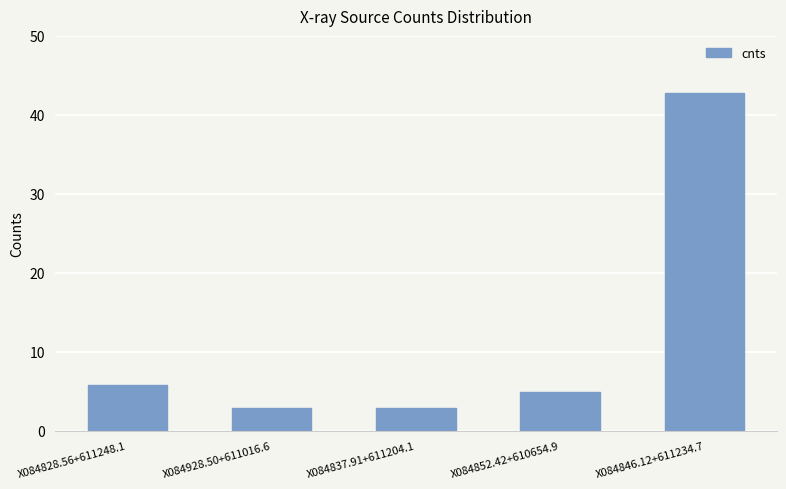

Is it true that the value at X084852.42+610654.9 is 7.0?

False